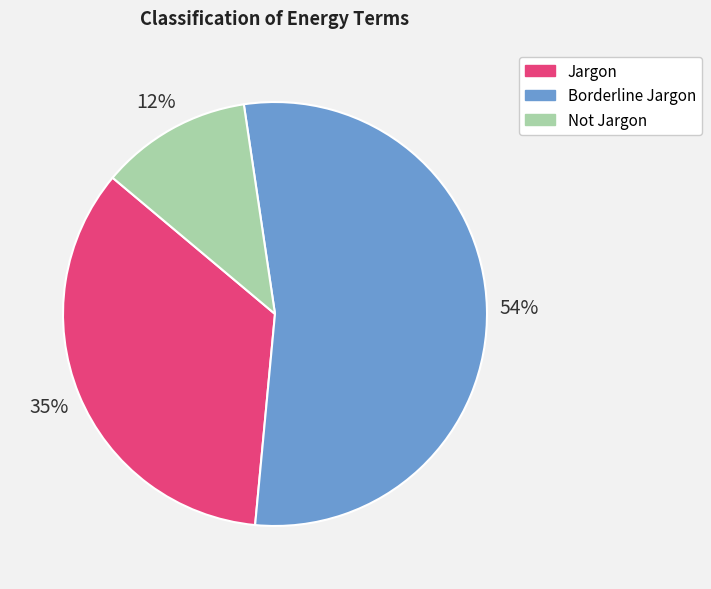

Do Jargon and Not Jargon together represent more than half of the pie?

No